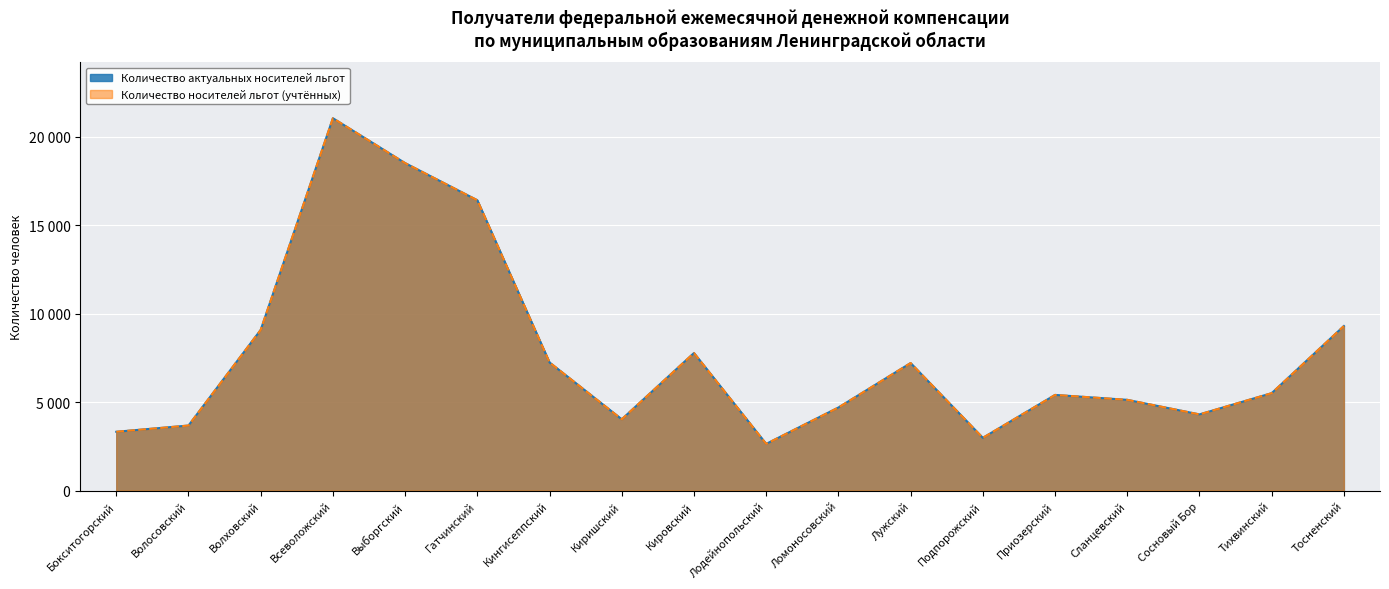

Which category has the lowest value in the Количество носителей льгот (учтённых) series?

Лодейнопольский